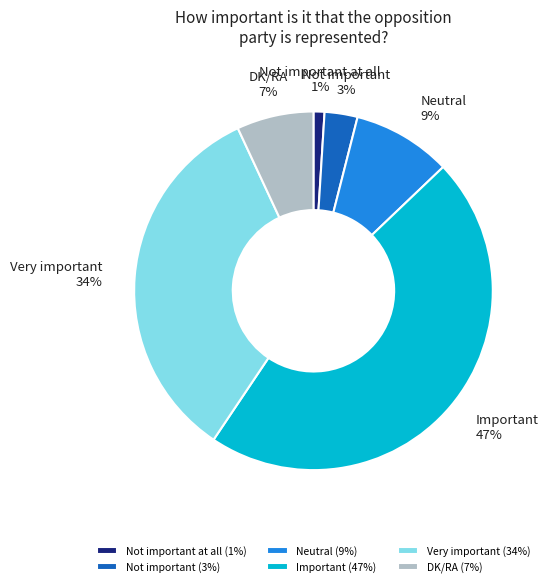

True or false: Not important at all accounts for 1% of the total.

True